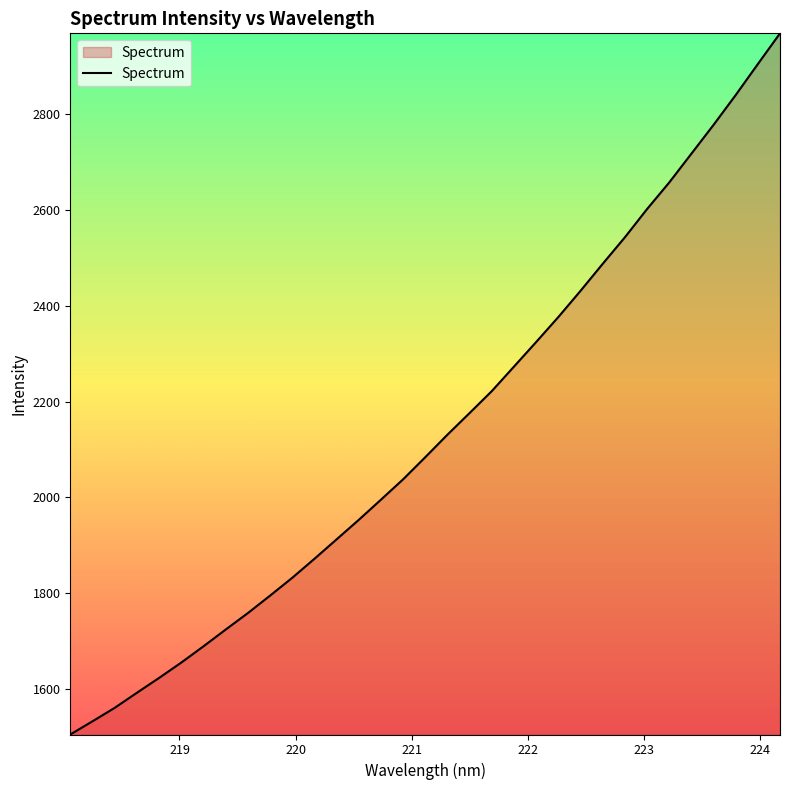

What is the maximum value shown in the chart?

2968.2